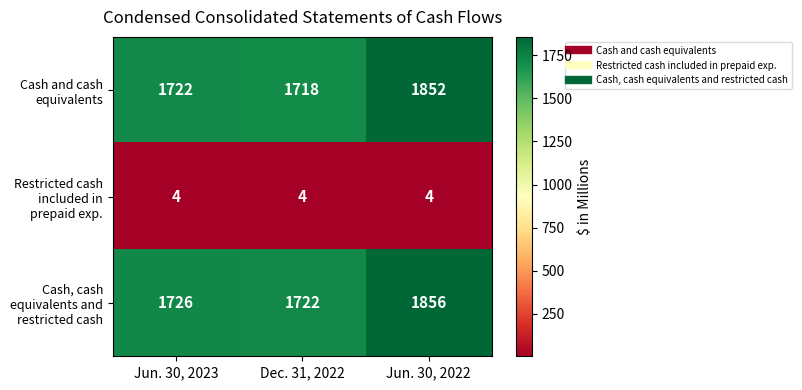

What is the difference between the highest and lowest values at Dec. 31, 2022?

1718